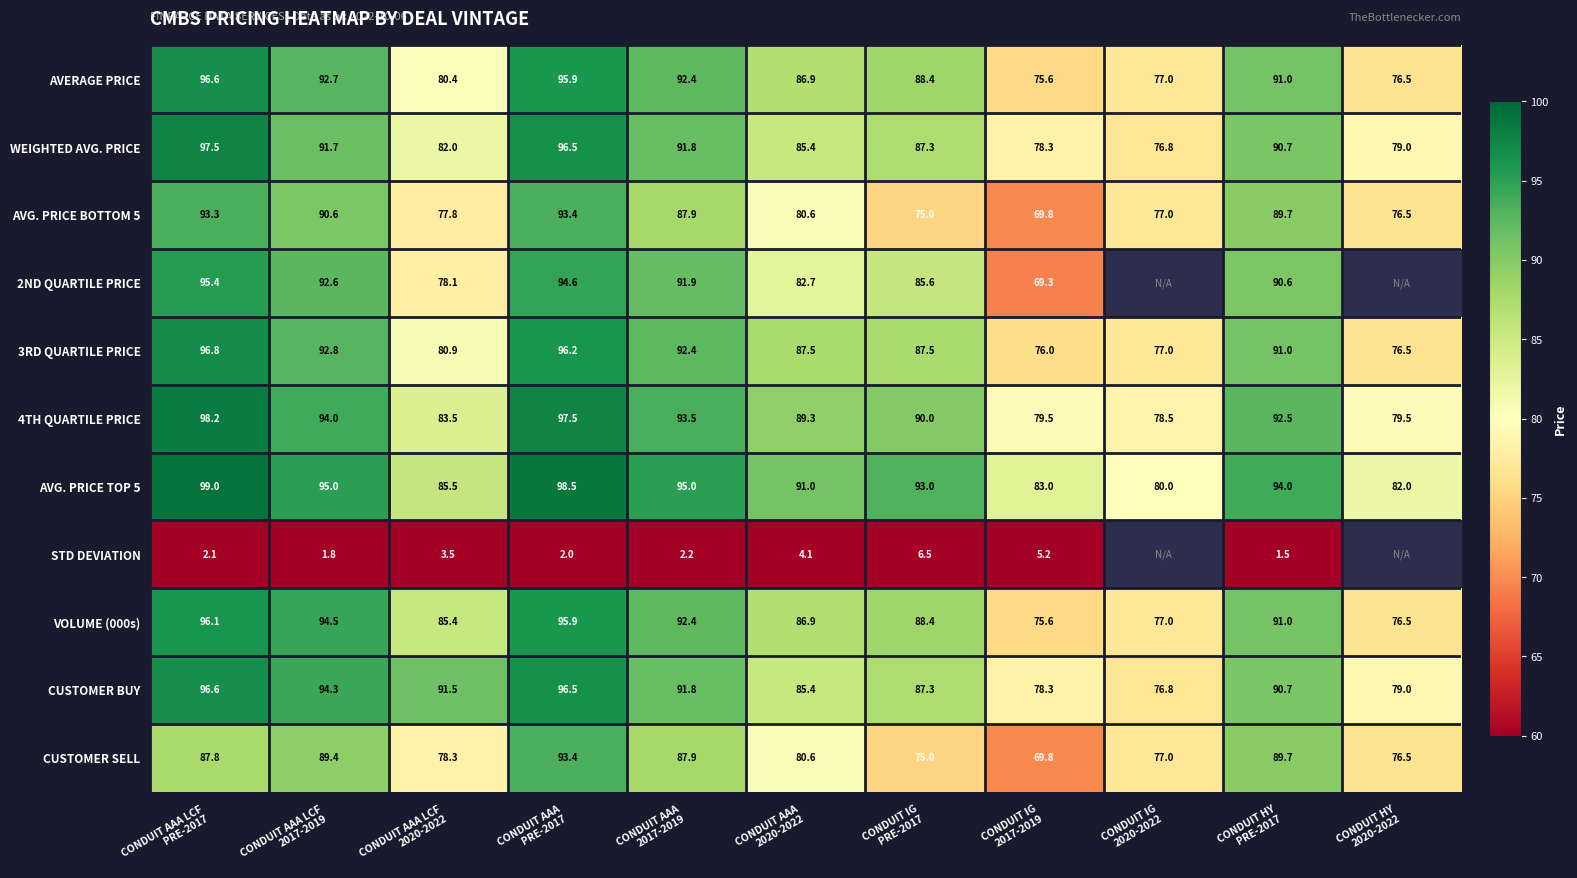

What is the spread (max minus min) of values at CONDUIT AAA LCF
2017-2019?

93.2